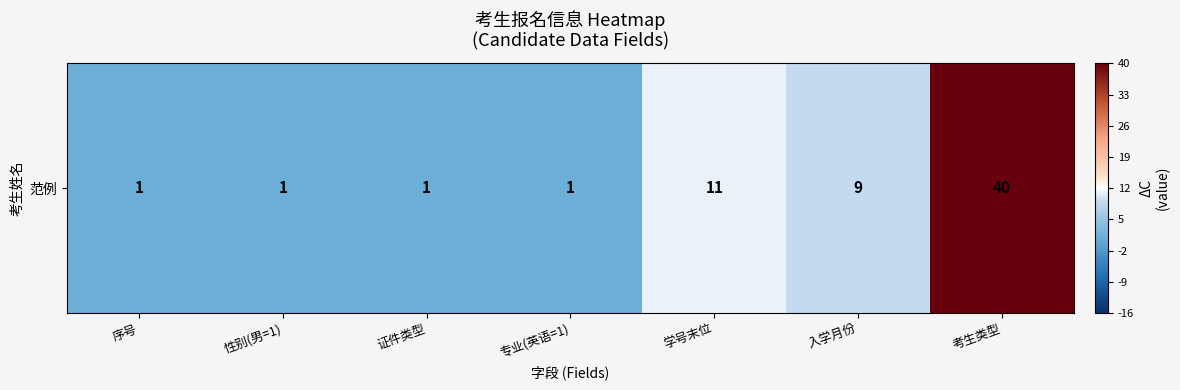

What is the minimum value shown in the chart?

1